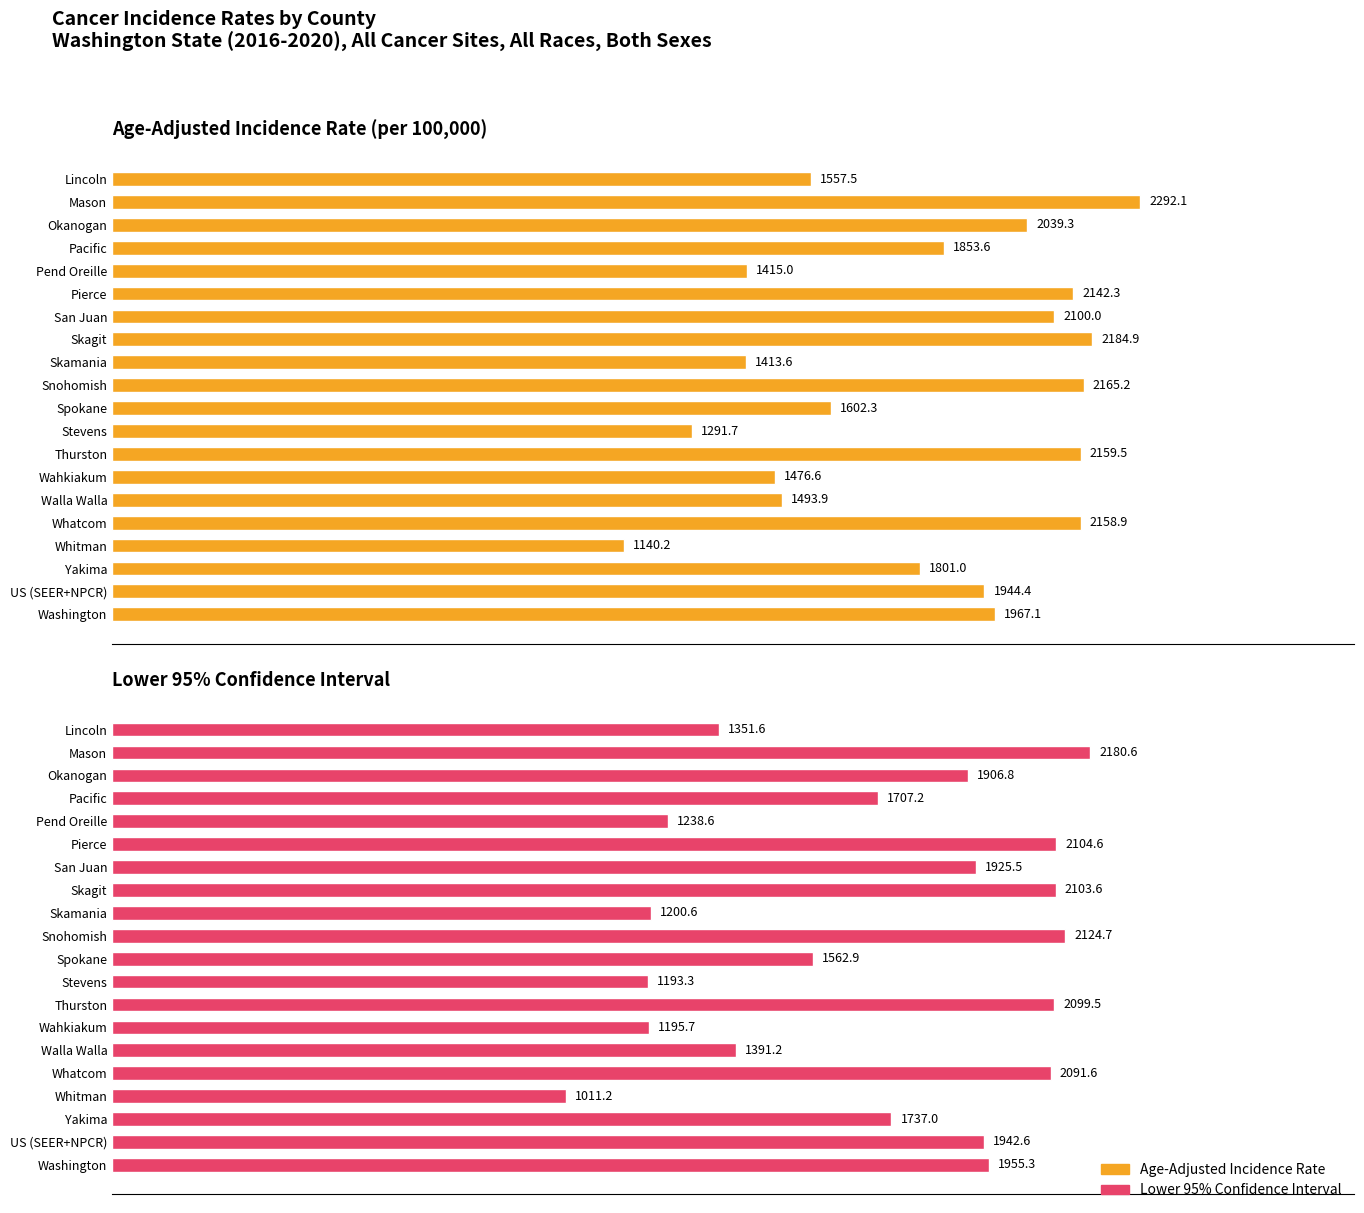

How many groups of bars are there?

20